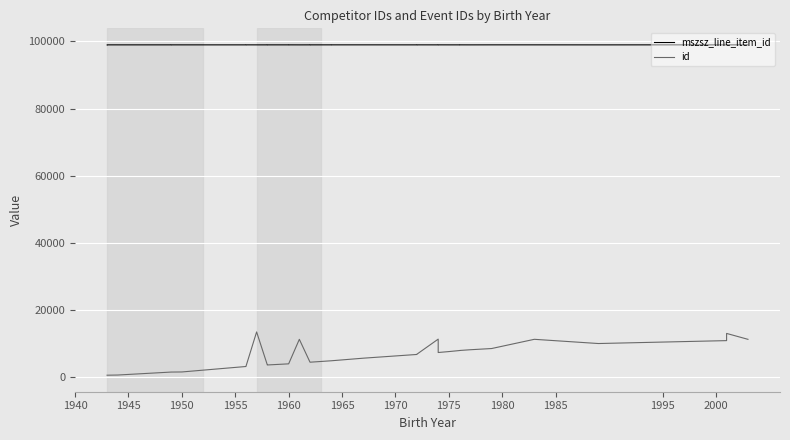

How many lines are shown in the chart?

2